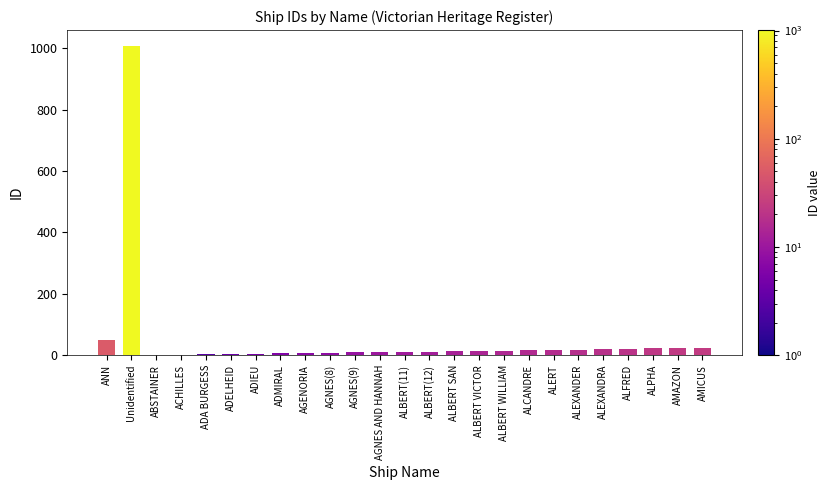

Where is the data nearest to the value 505?

ANN